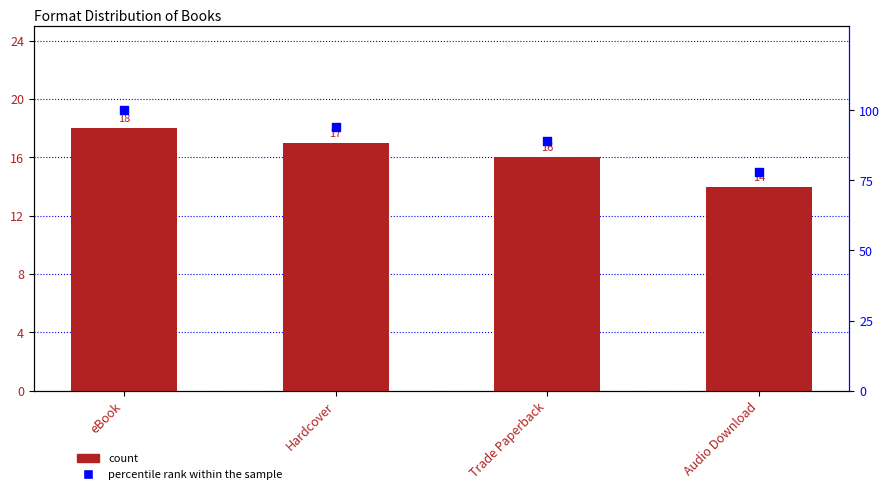

Is the value of percentile rank within the sample at eBook greater than the value of count at Trade Paperback?

Yes